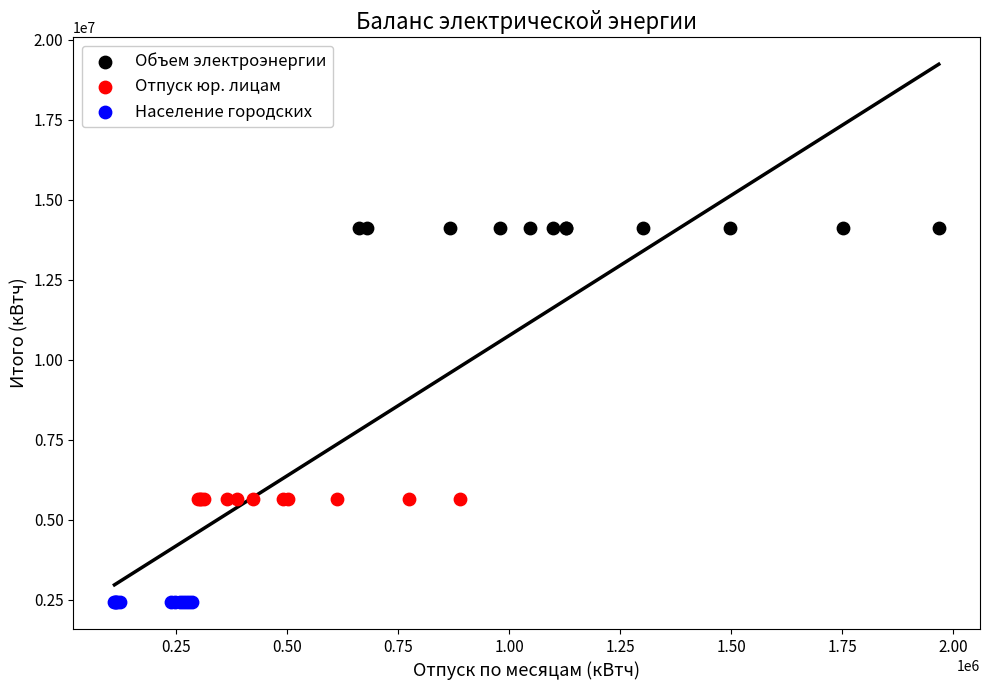

Which series contains the highest Y value?

Объем электроэнергии